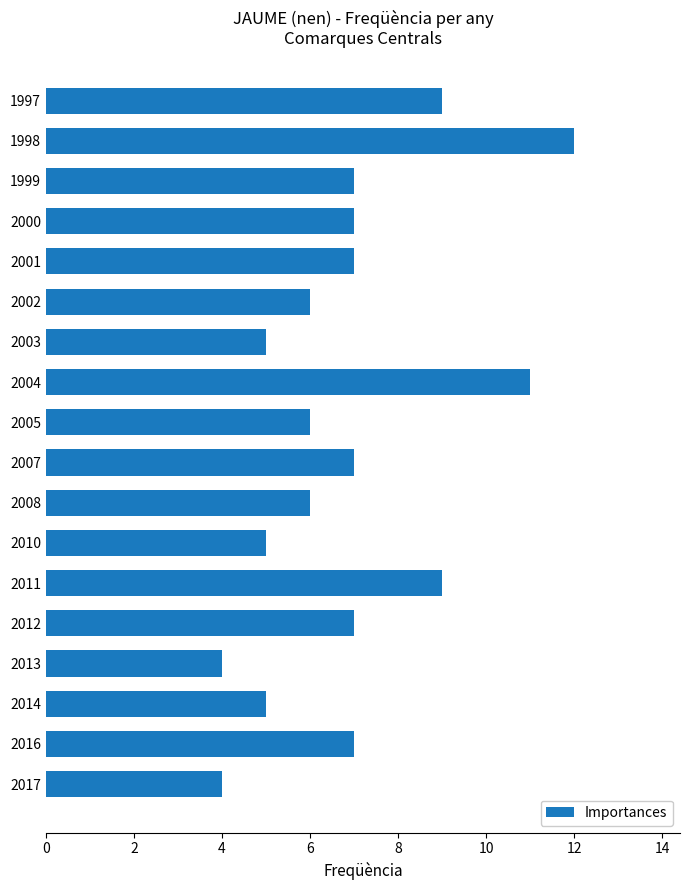

Read the value at 2005.

6